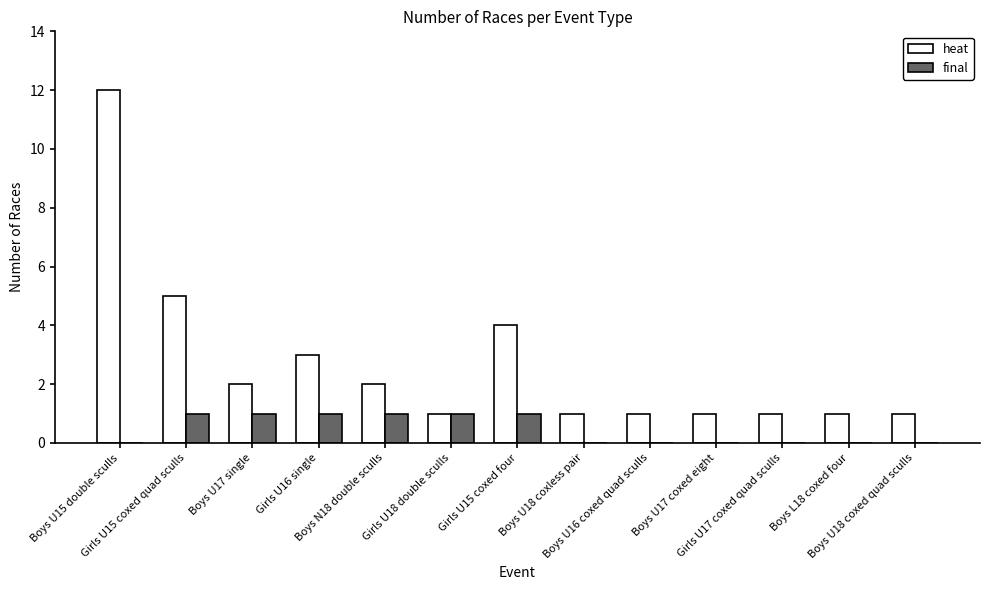

What is the greatest value displayed?

12